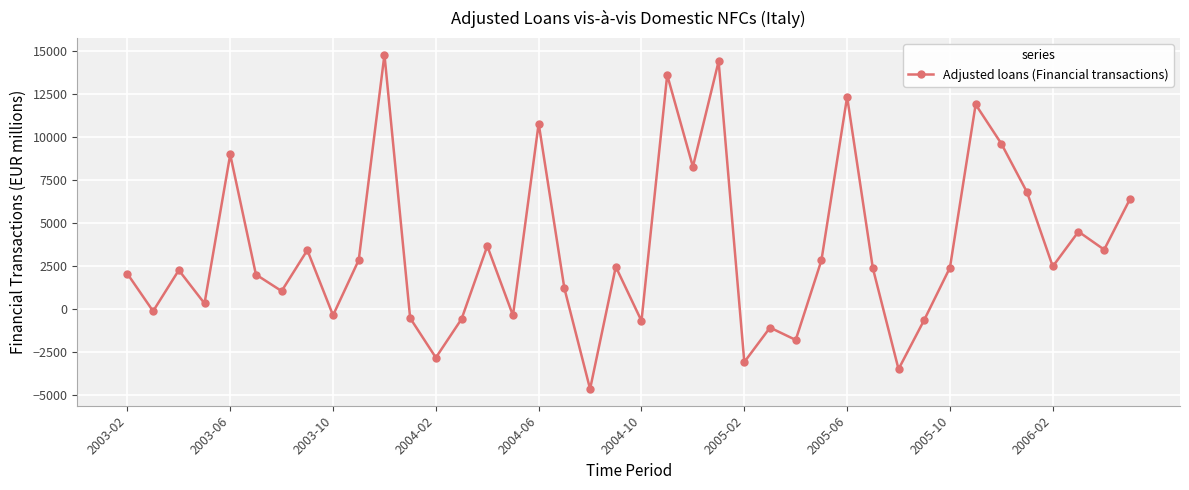

What is the maximum value shown in the chart?

14804.5